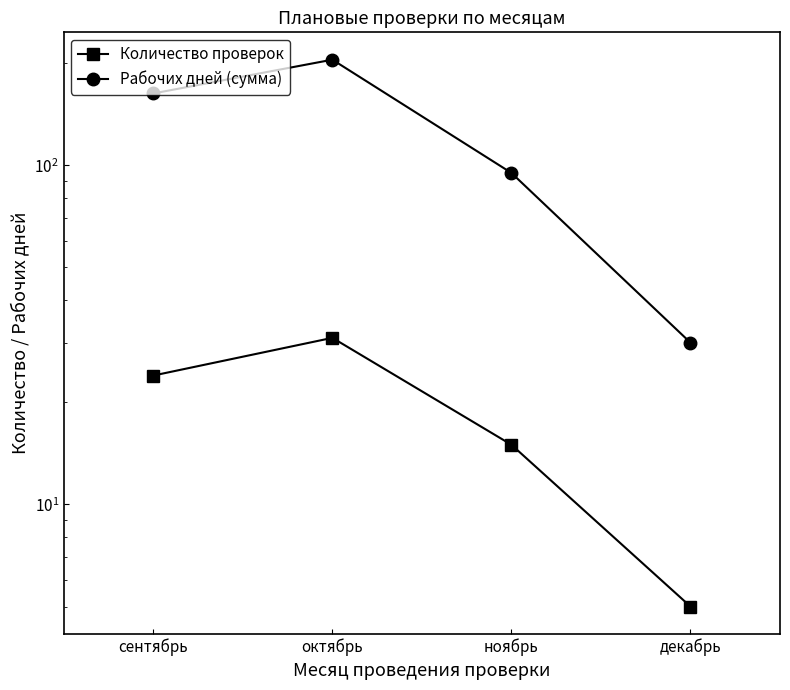

Which category has the lowest value in the Рабочих дней (сумма) series?

декабрь